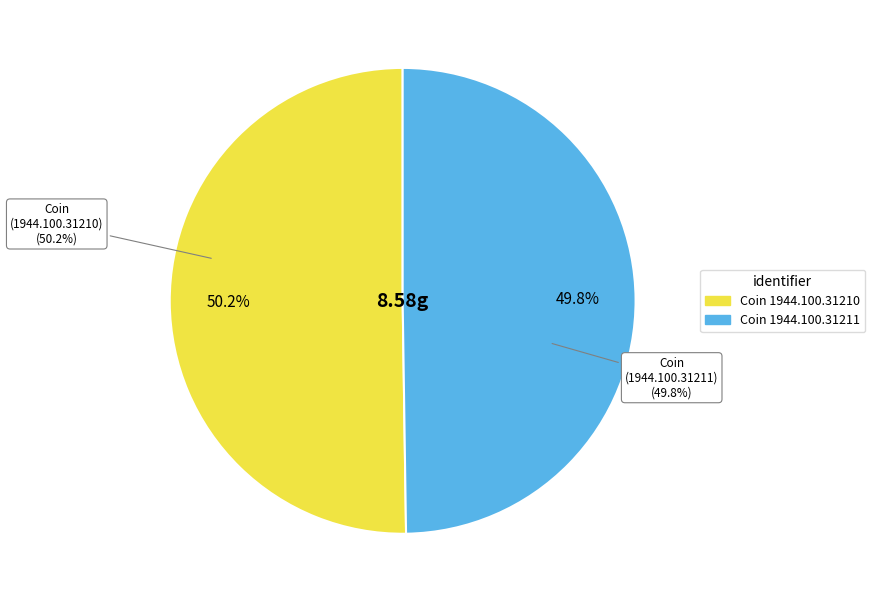

How many segments does this pie chart have?

2